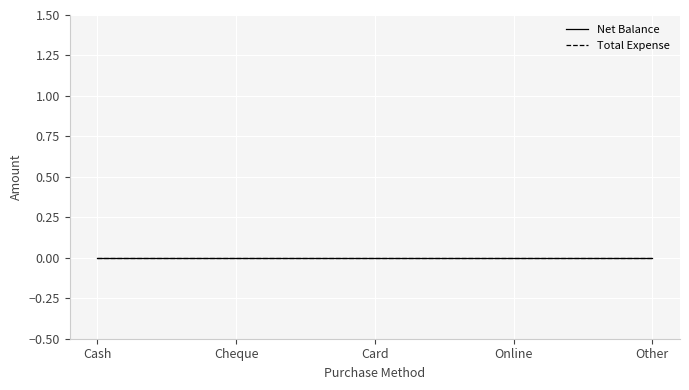

Is this an area chart (filled region under the line)?

No